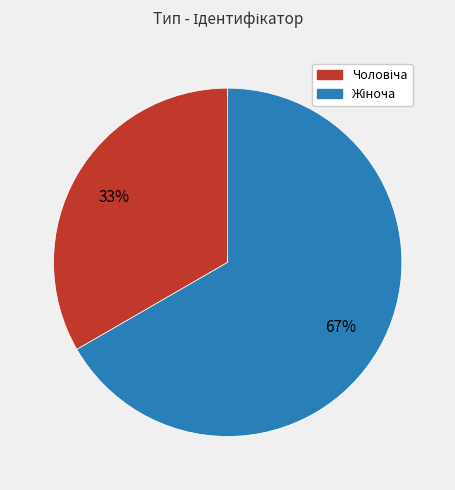

Does any single category account for the majority?

Yes